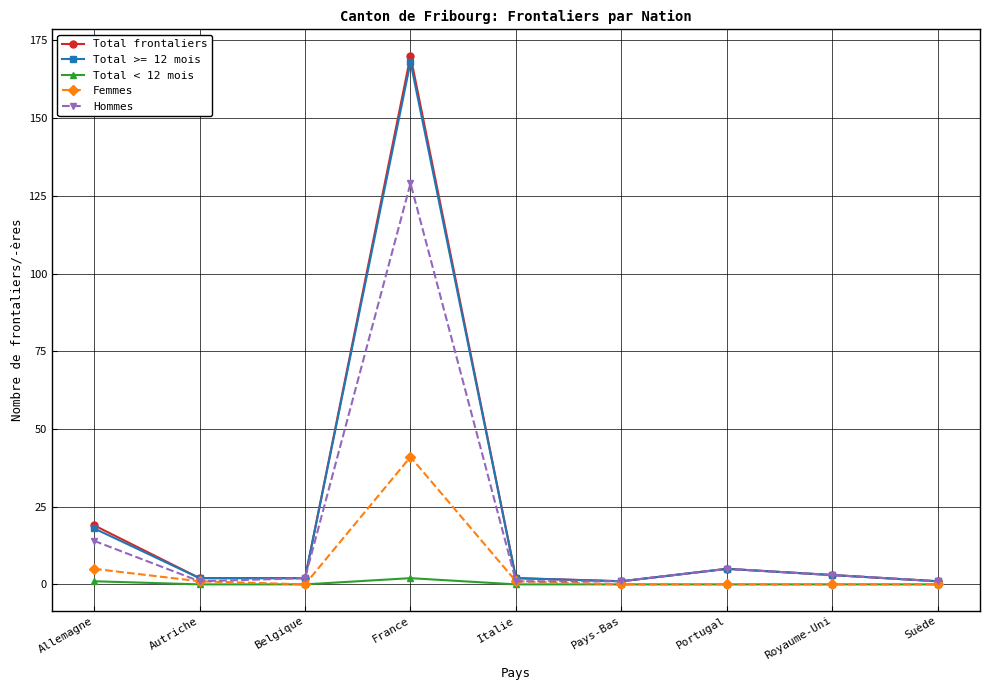

The Total frontaliers series shows 19 at Allemagne. True or false?

True